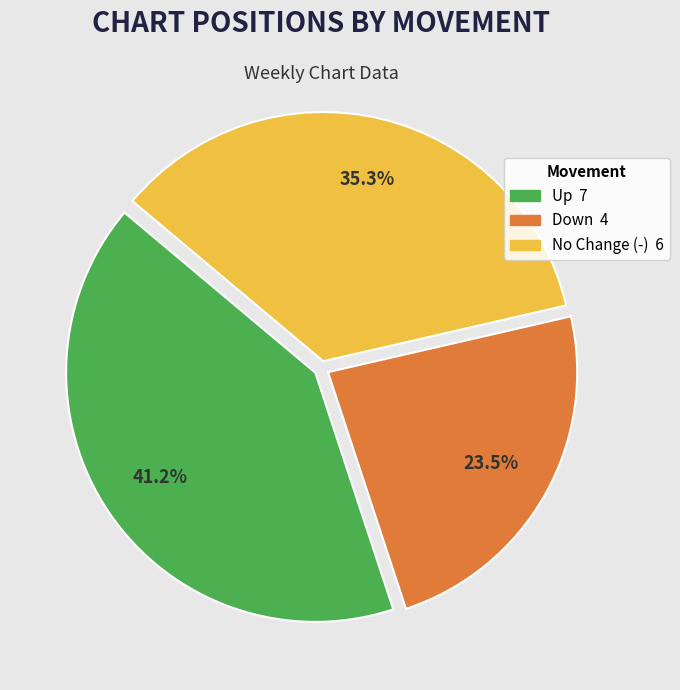

Is there any slice that represents more than half of the pie?

No